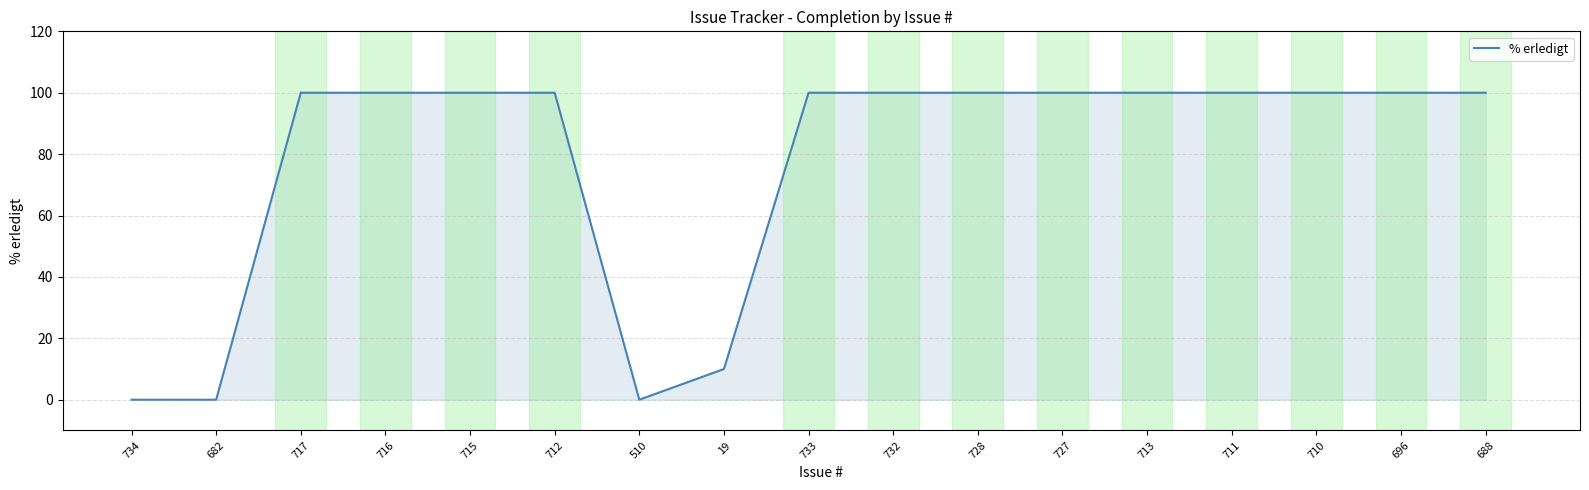

Is it true that the value at 712 is 100?

True